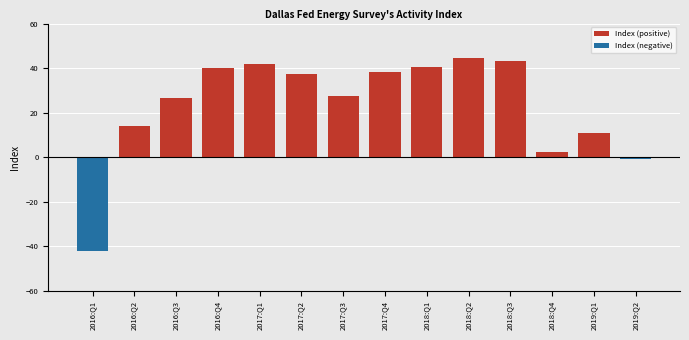

What is the lowest value of the Index (negative) series?

-42.1